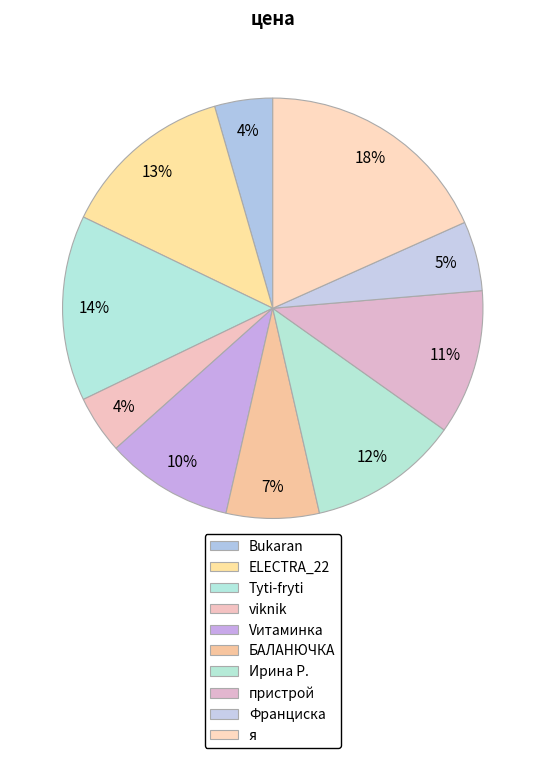

Combined, what portion of the pie is Франциска and пристрой?

16.5%